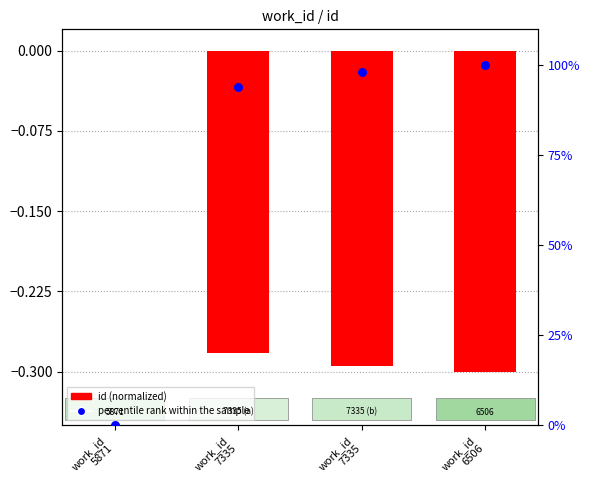

At which category is the sum across all series the highest?

work_id
6506